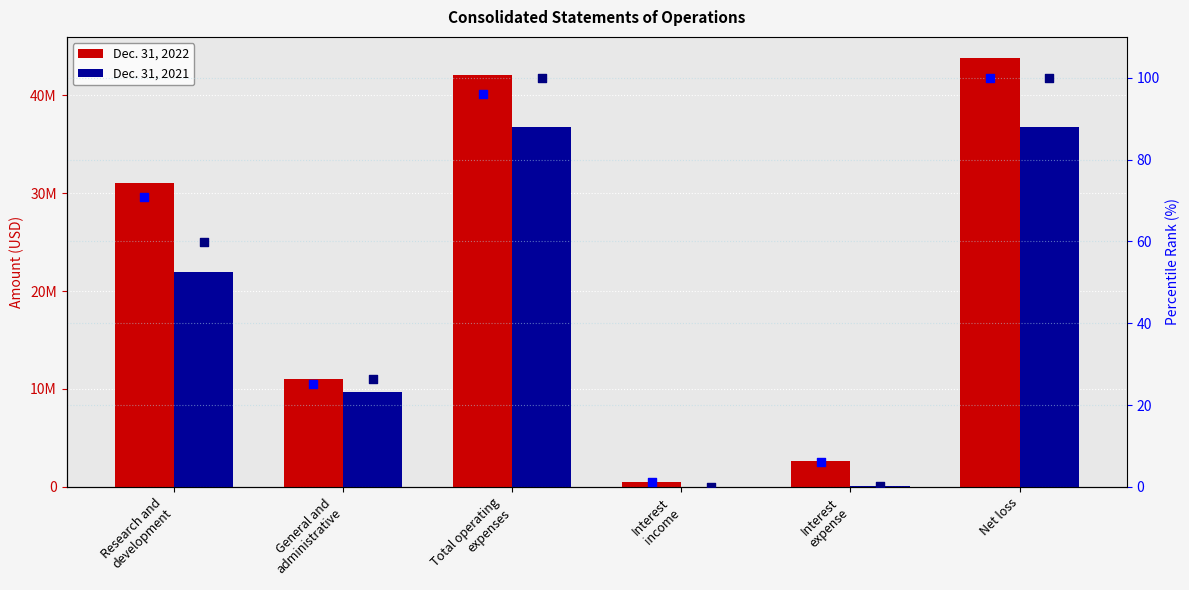

Which series reaches the maximum Y coordinate?

Dec. 31, 2022